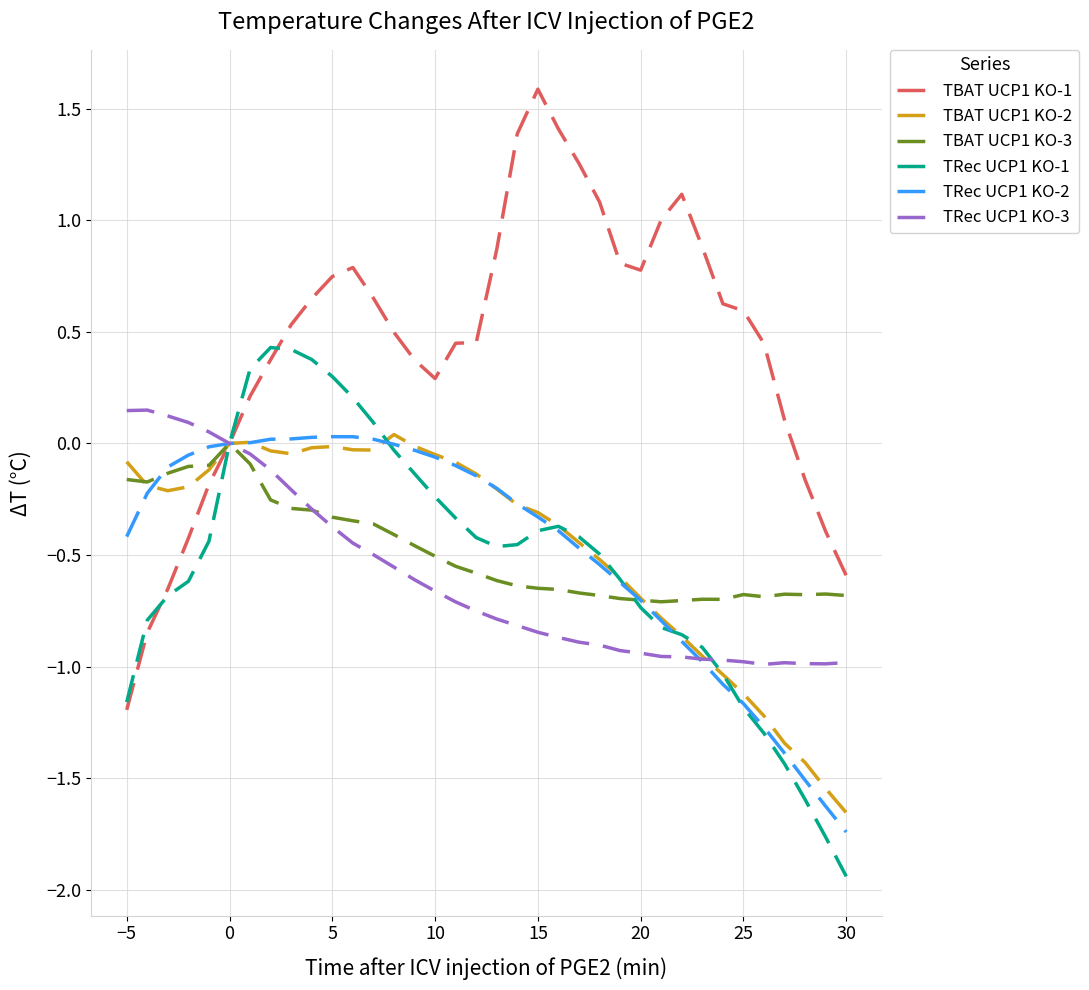

What is the maximum value shown in the chart?

1.6